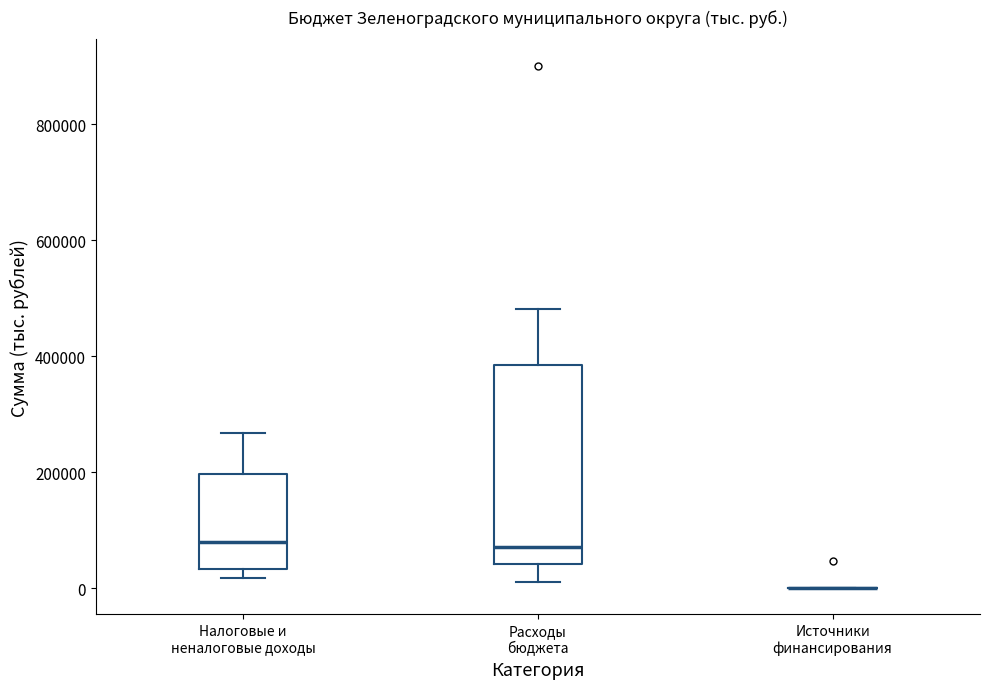

Reading left to right, transcribe this box plot: for each box, give where its median line is, the range the box spans, and where its two whiskers end, as read against the y-axis. The values are not printed on the chart, so give them approximately, as read against the axis.

Налоговые и неналоговые доходы: median 80000, box 40000 to 200000, whiskers 20000 to 260000
Расходы бюджета: median 80000, box 40000 to 380000, whiskers 20000 to 480000
Источники финансирования: box collapsed to a line at 0, whiskers 0 to 0